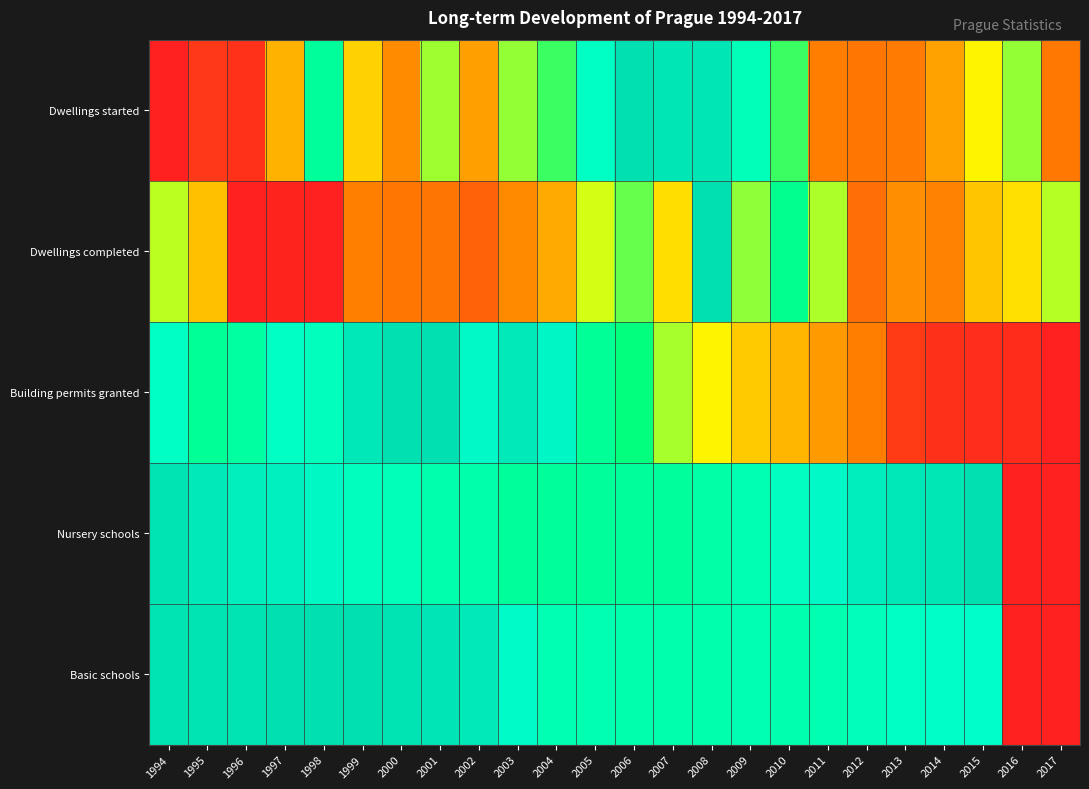

What is the spread (max minus min) of values at 1999?

0.7